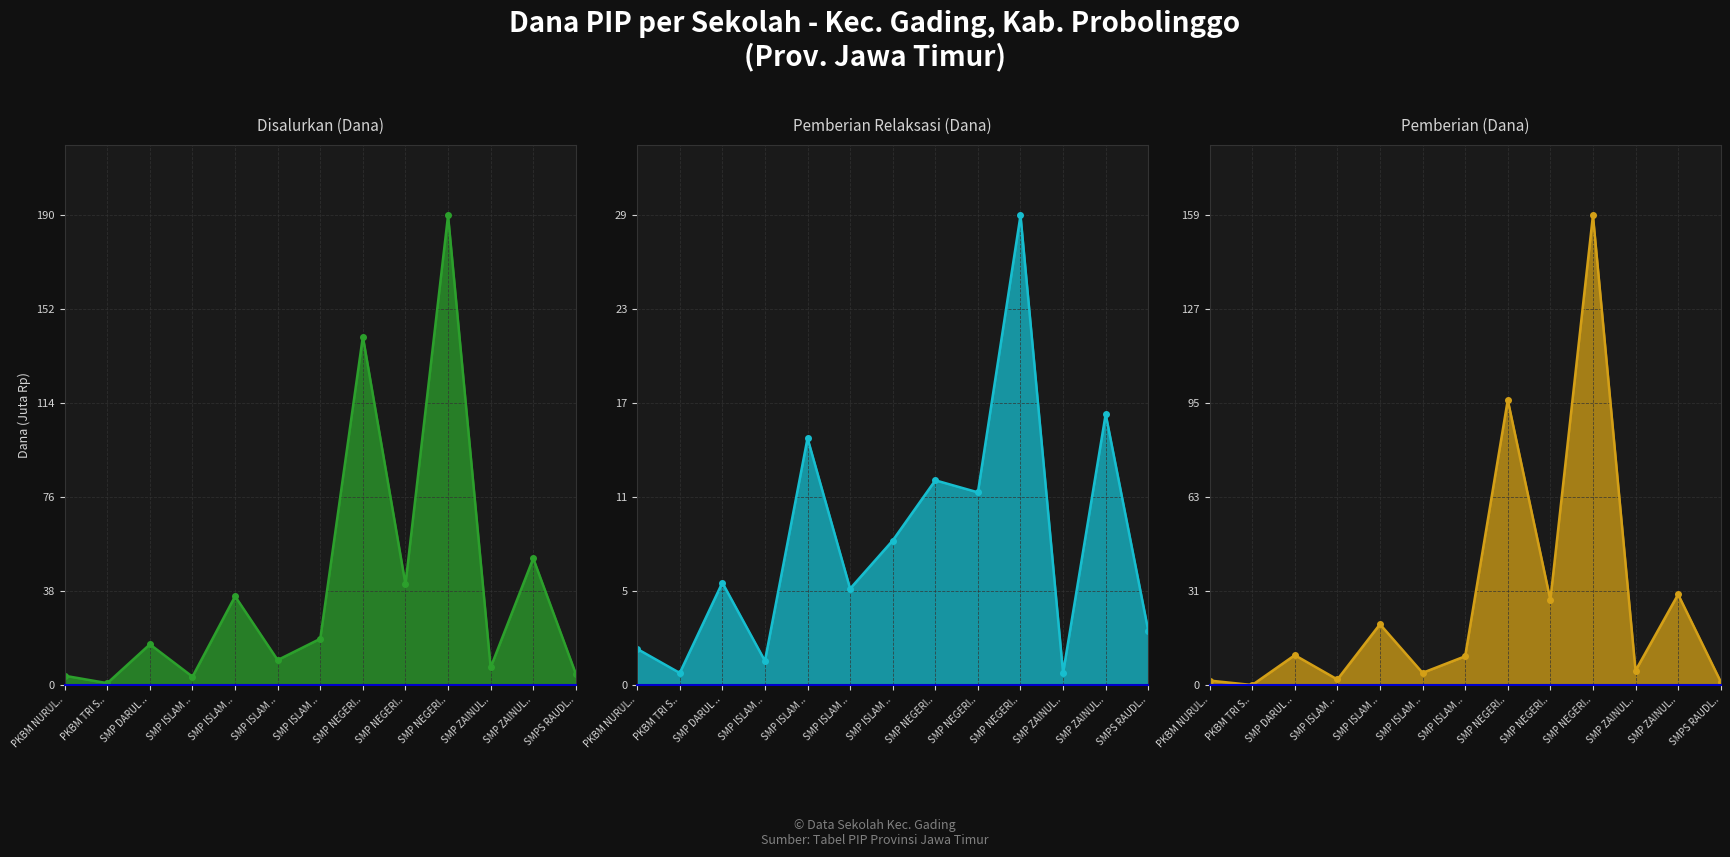

List the labels in order of Pemberian (Dana) value, largest first.

SMP NEGERI.., SMP NEGERI.., SMP ZAINUL.., SMP NEGERI.., SMP ISLAM .., SMP DARUL .., SMP ISLAM .., SMP ZAINUL.., SMP ISLAM .., SMP ISLAM .., PKBM NURUL.., SMPS RAUDL.., PKBM TRI S..